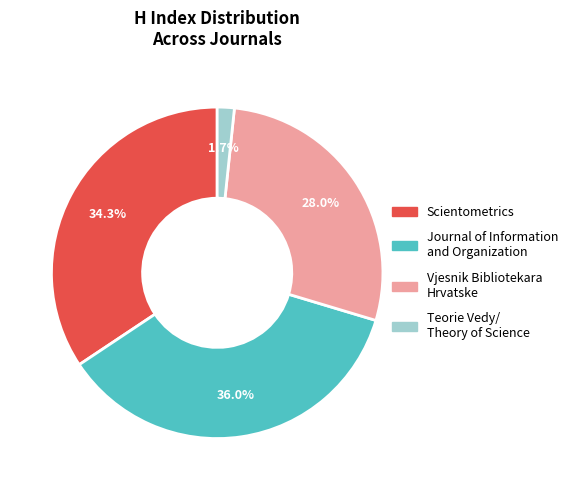

Is there a majority slice in this chart?

No